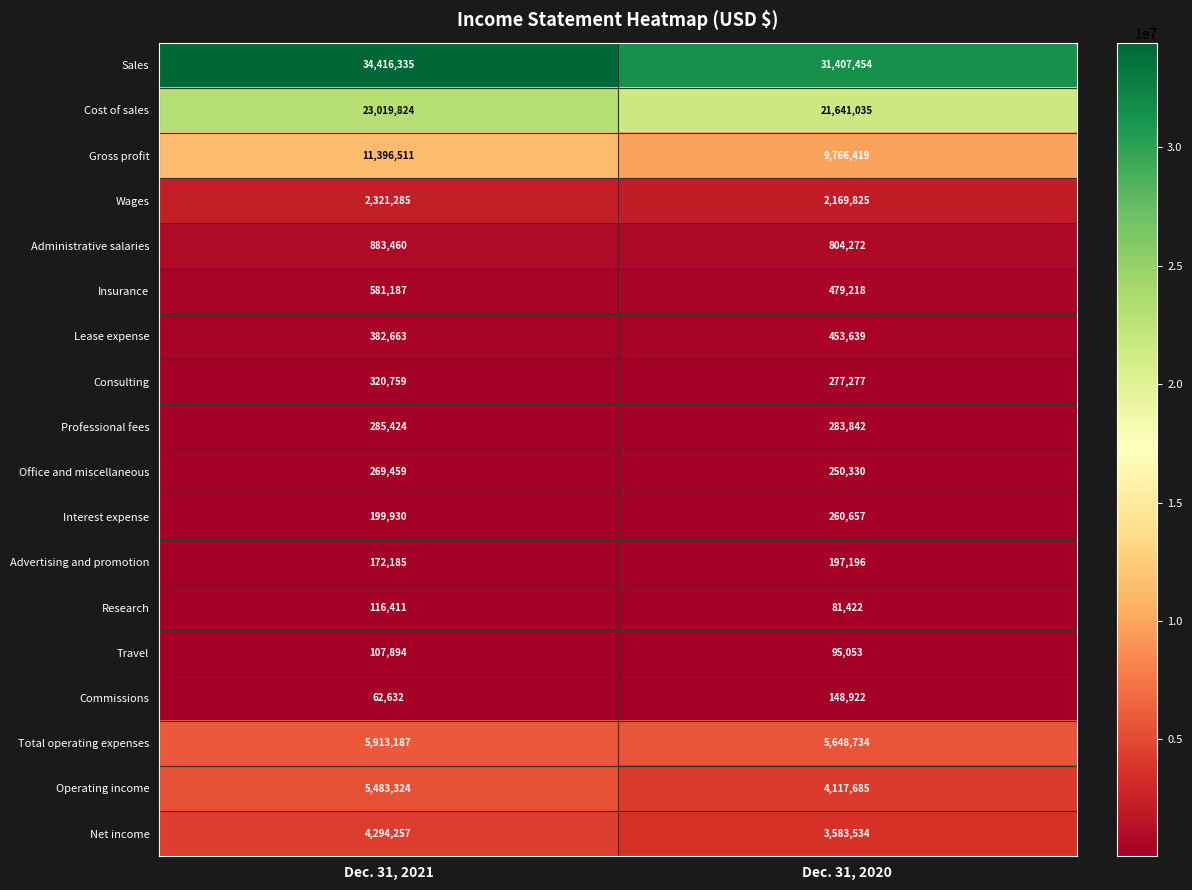

What is the total value across all series at Dec. 31, 2021?

90226727